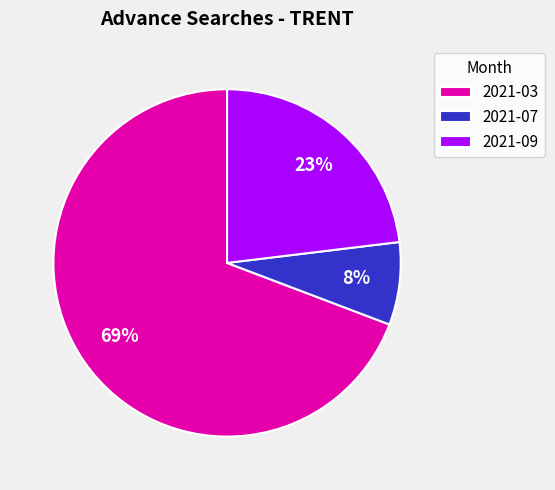

Which has a higher value, 2021-03 or 2021-07?

2021-03